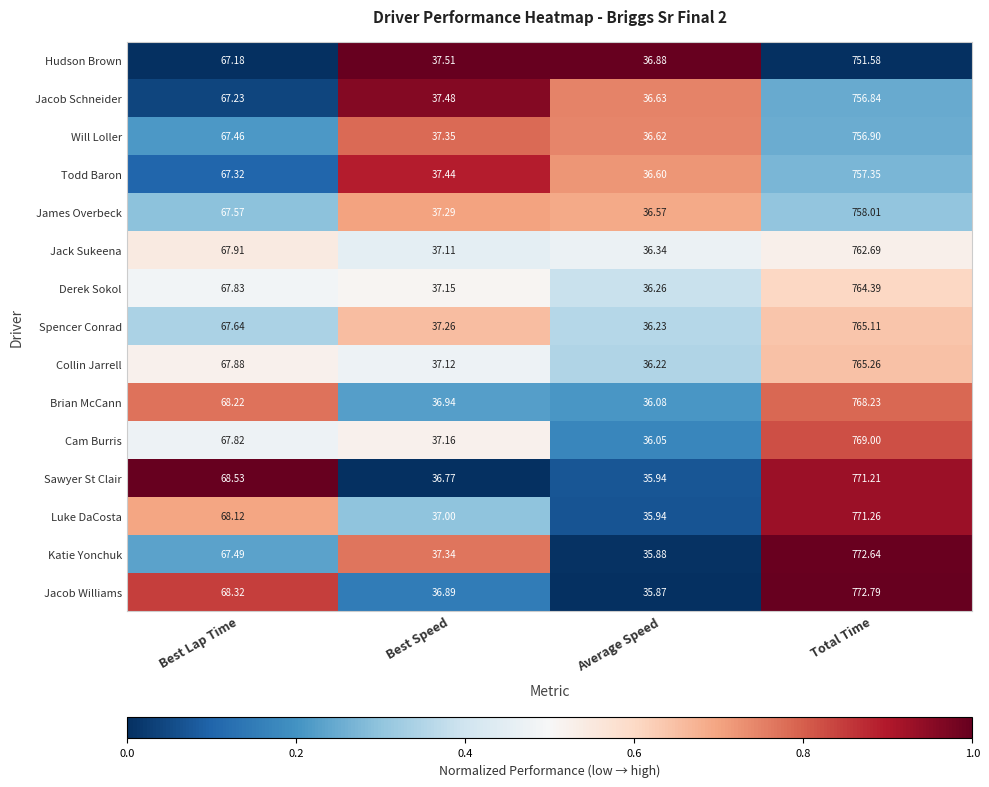

List the labels in order of Hudson Brown value, largest first.

Total Time, Best Lap Time, Best Speed, Average Speed